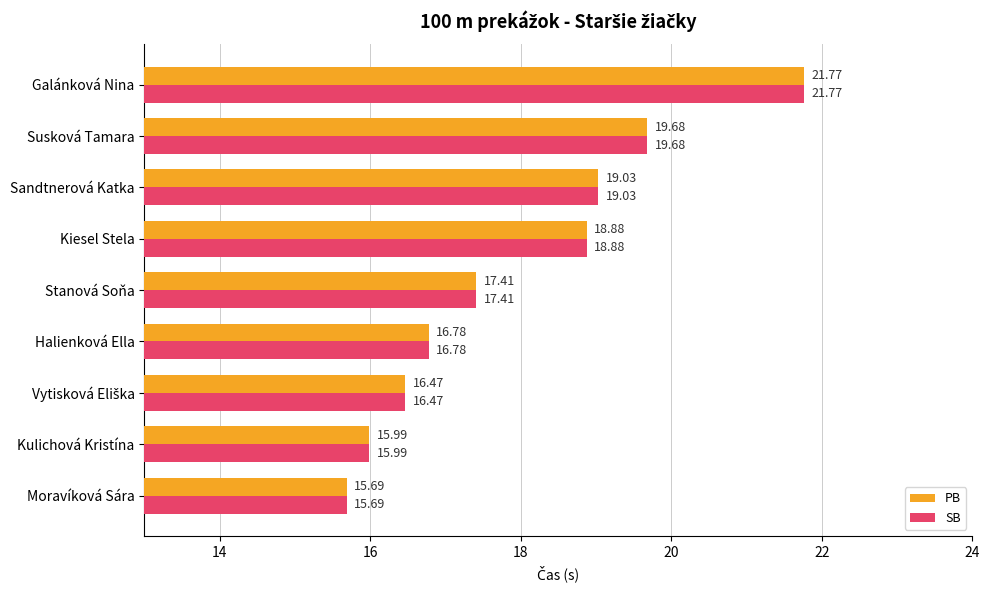

At which category does the chart reach its peak across all series?

Galánková Nina